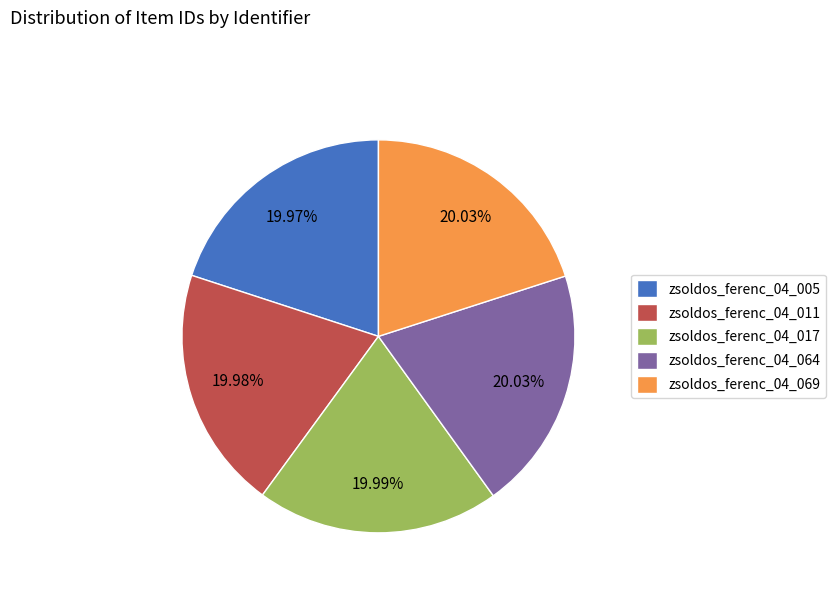

The zsoldos_ferenc_04_017 slice represents 12% of the pie. True or false?

False